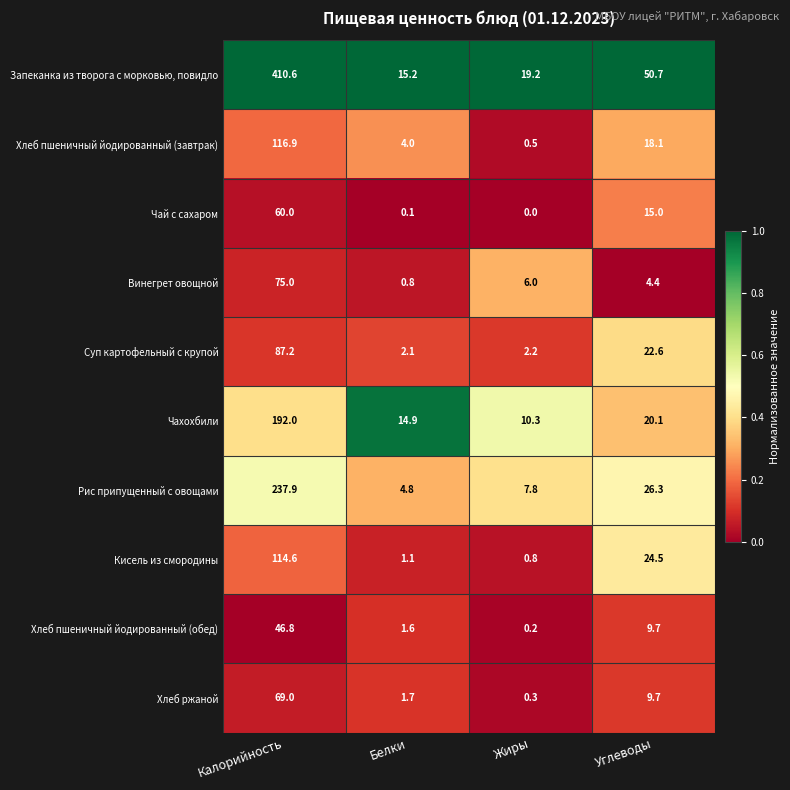

What is the greatest value displayed?

410.6